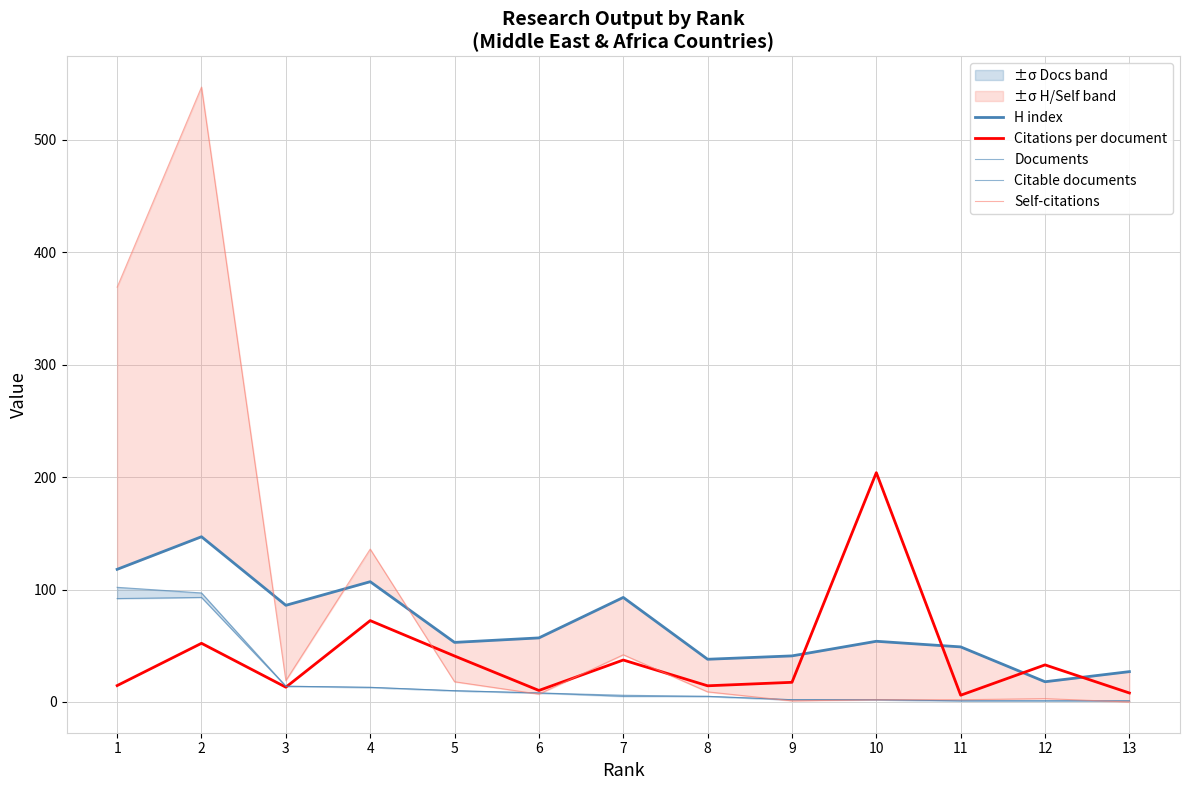

What is the total value across all series at 5?

131.9